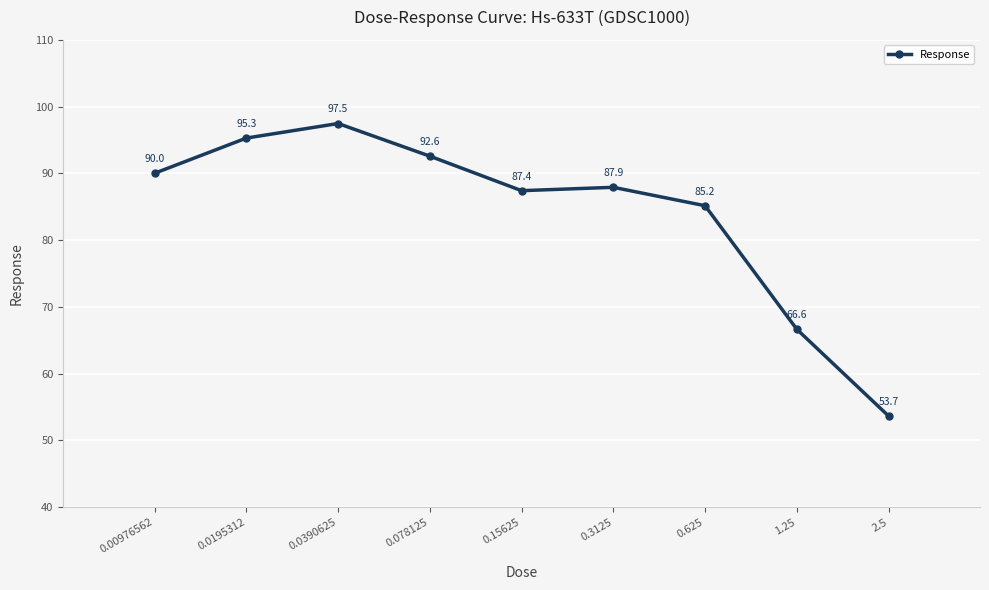

Which label corresponds to the largest value in the chart?

0.0390625